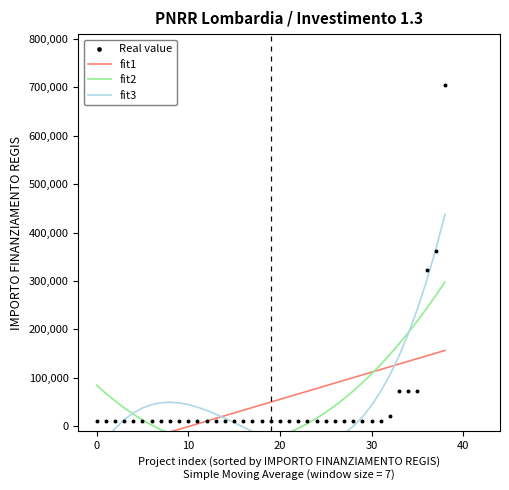

What is the total value across all series at 37?

1149201.9